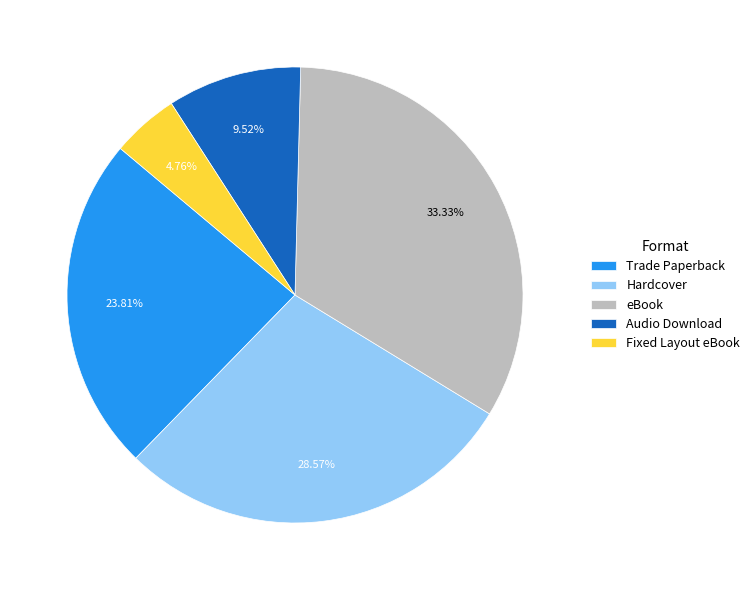

What percentage is the Trade Paperback slice, to the nearest percent?

24%